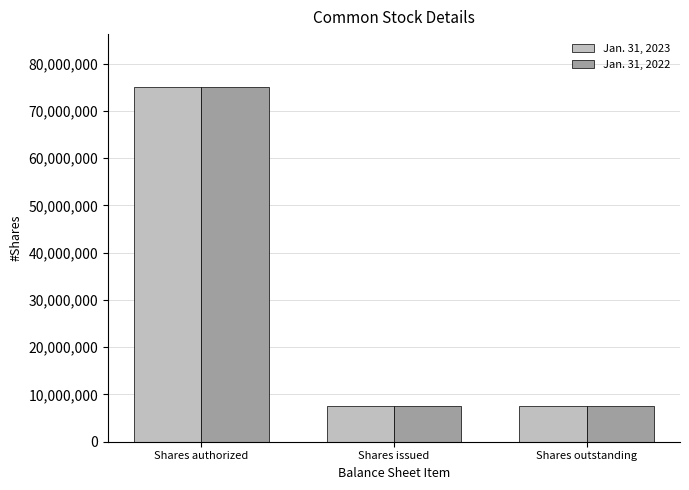

Reading right to left, what are all the values shown in this chart?

Jan. 31, 2023: Shares outstanding=7630000	Shares issued=7630000	Shares authorized=75000000
Jan. 31, 2022: Shares outstanding=7630000	Shares issued=7630000	Shares authorized=75000000